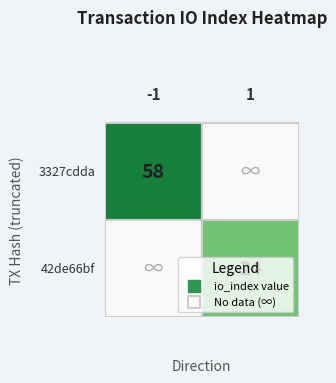

How many distinct data groups are displayed?

2